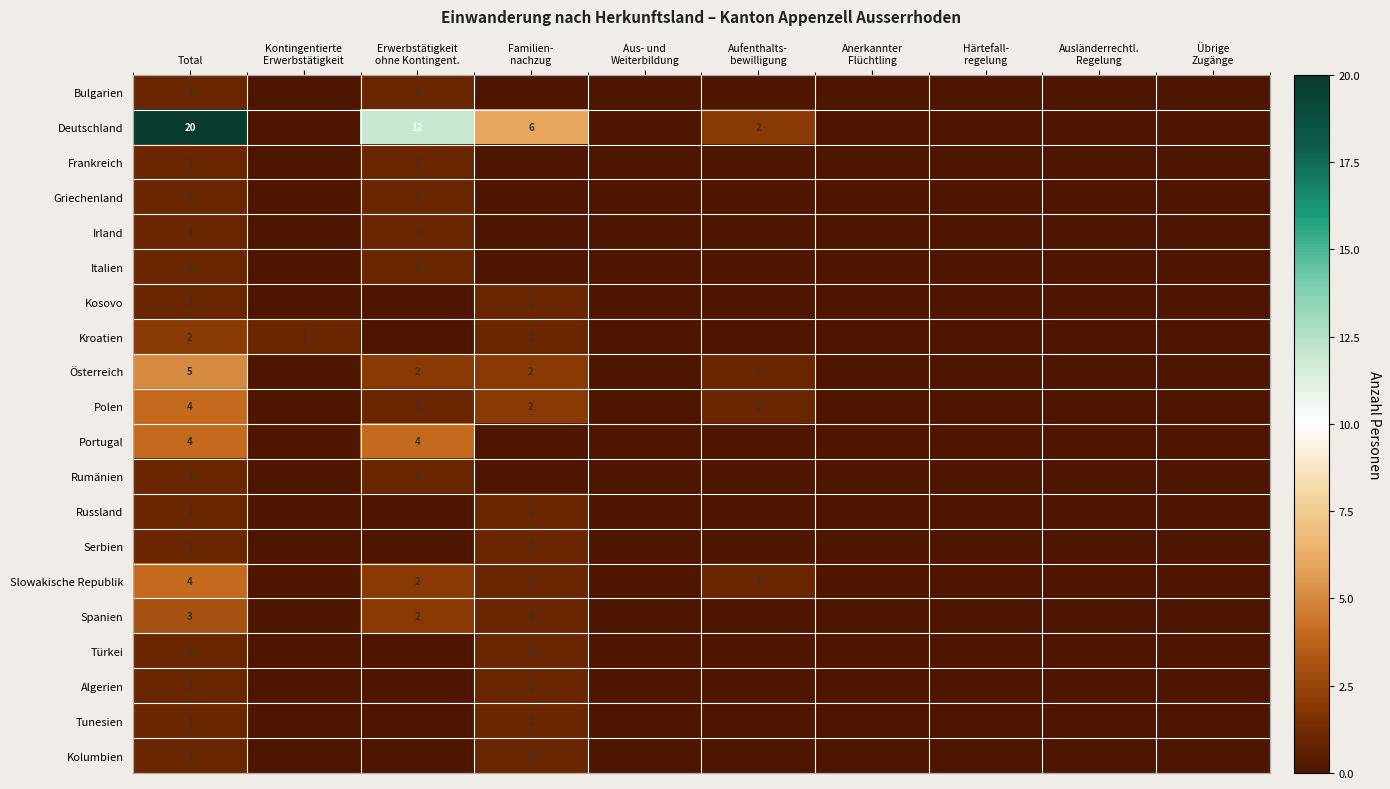

Which series has the largest total across all categories?

Deutschland